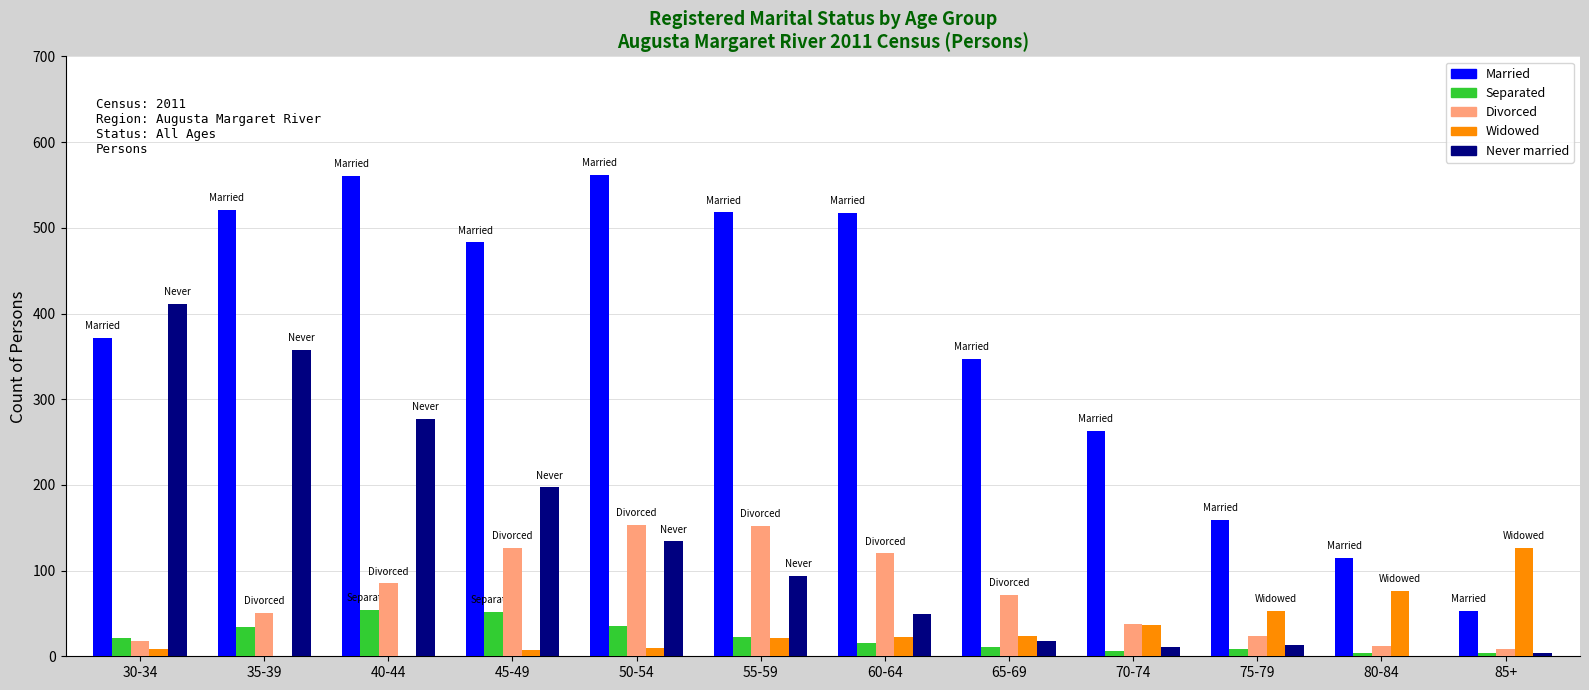

What is the average value of the Divorced series?

72